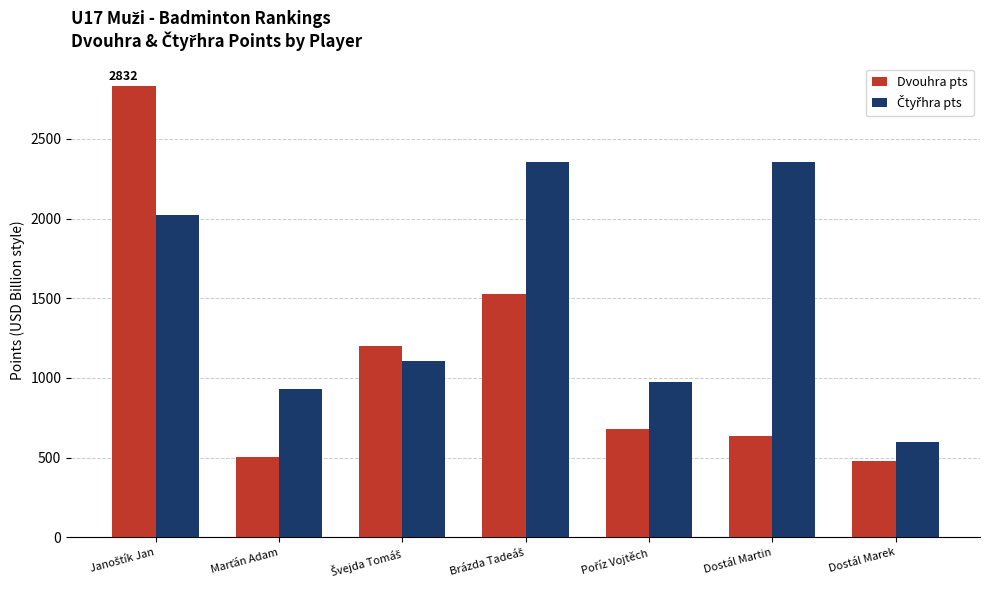

How many distinct data groups are displayed?

2